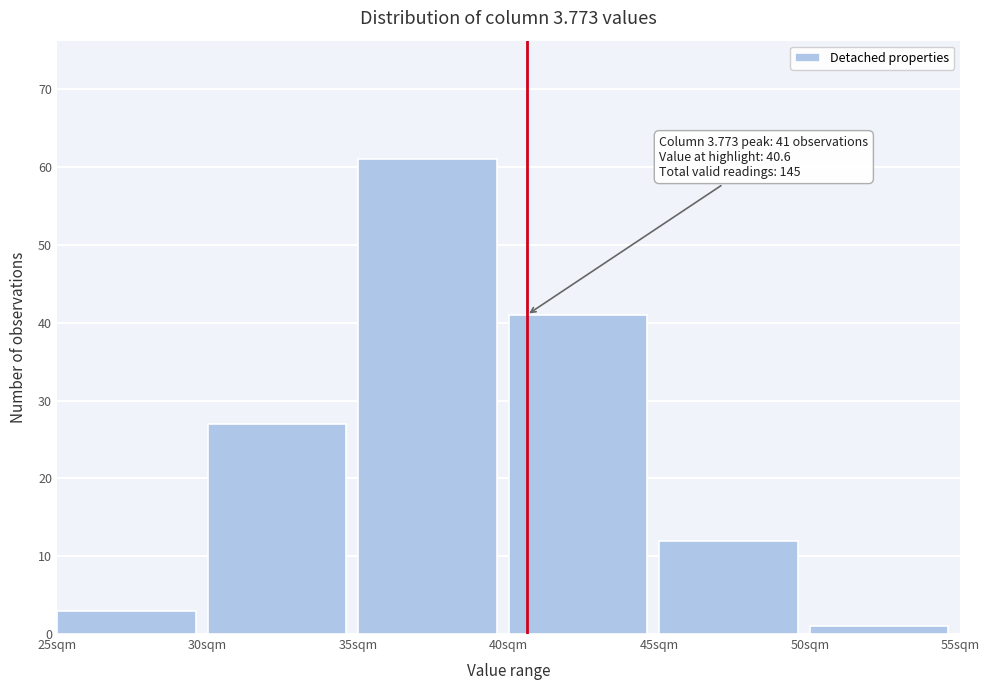

Over which range of the x-axis is the bar tallest?

35 to 40